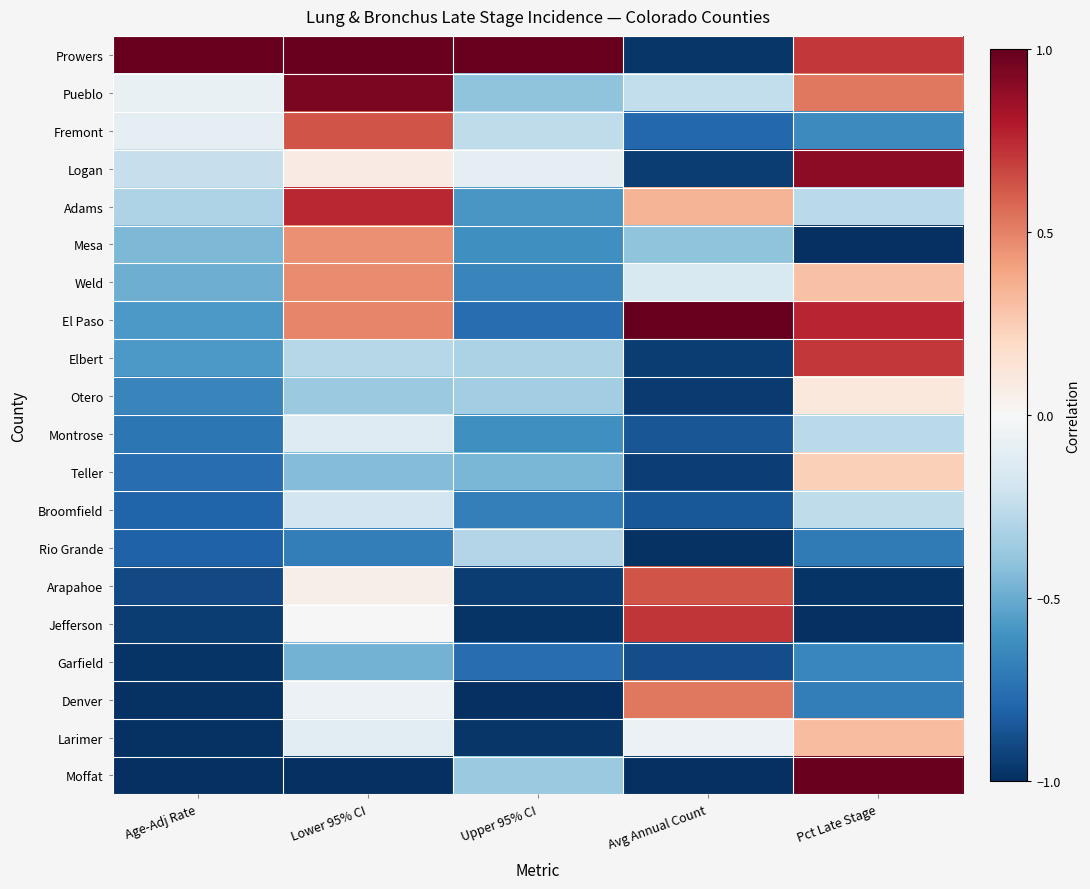

Which category has the lowest value across all series?

Pct Late Stage